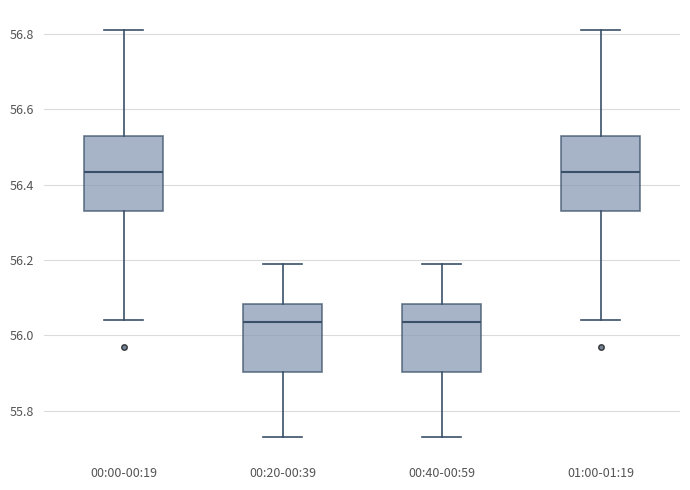

Where does the lower whisker of the box for 01:00-01:19 end on the y-axis? The values are not printed on the chart, so give them approximately, as read against the axis.

56.04